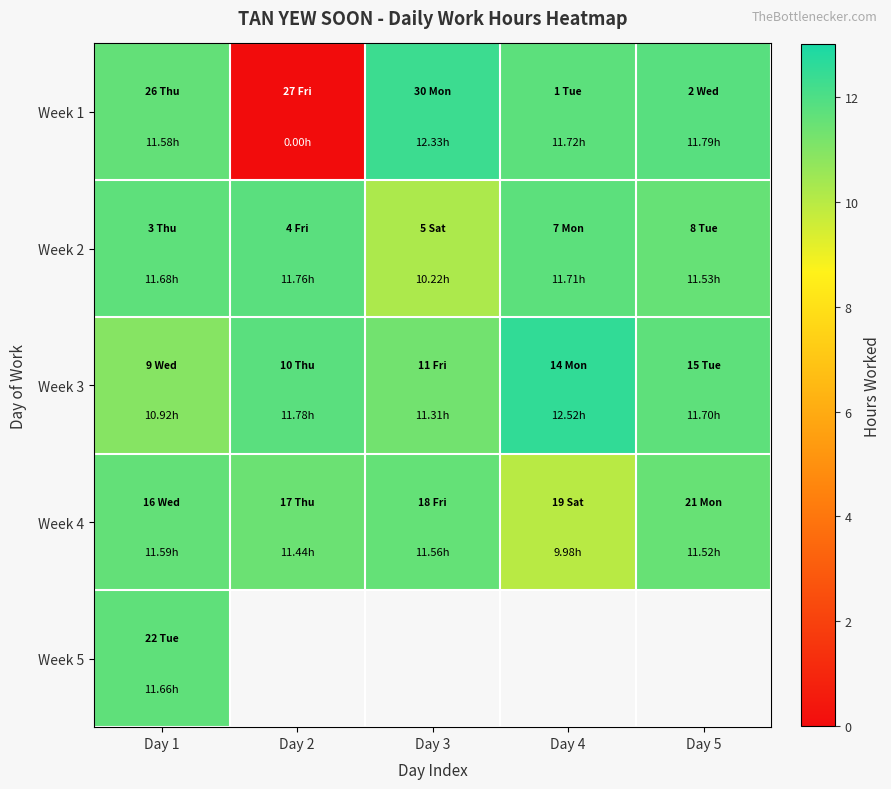

The value of Week 1 at Day 1 is 16.6. True or false?

False